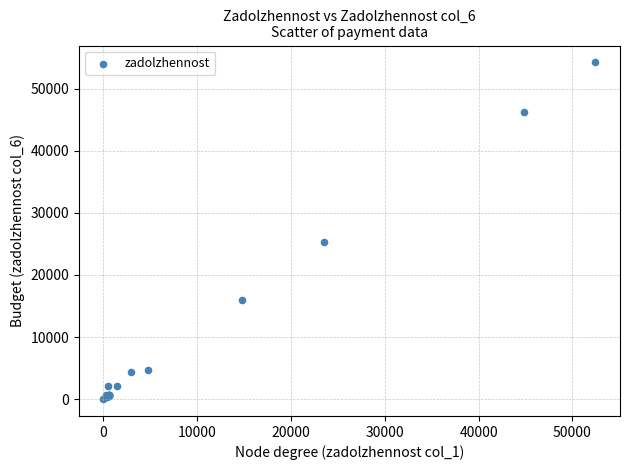

What Y value in the scatter plot is closest to 27114?

25287.1